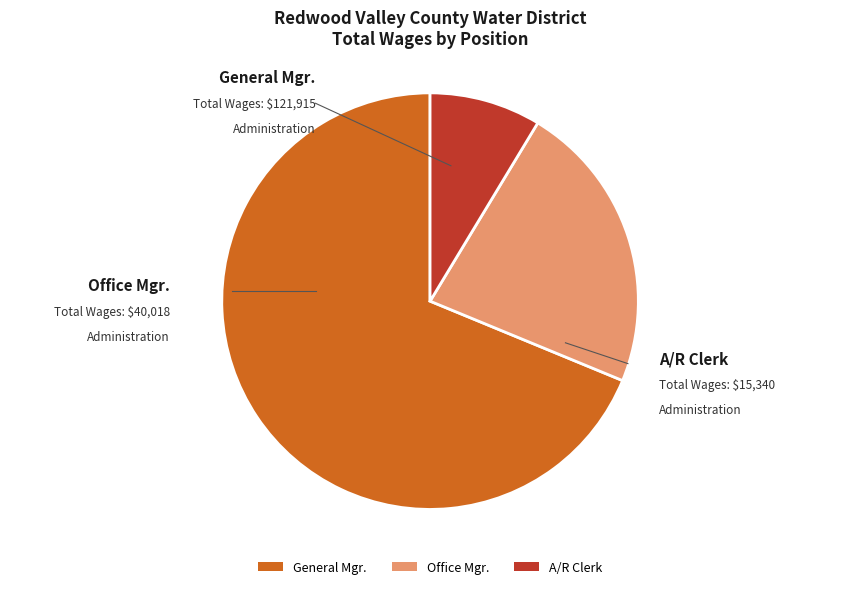

Which category has the smallest portion of the pie?

A/R Clerk